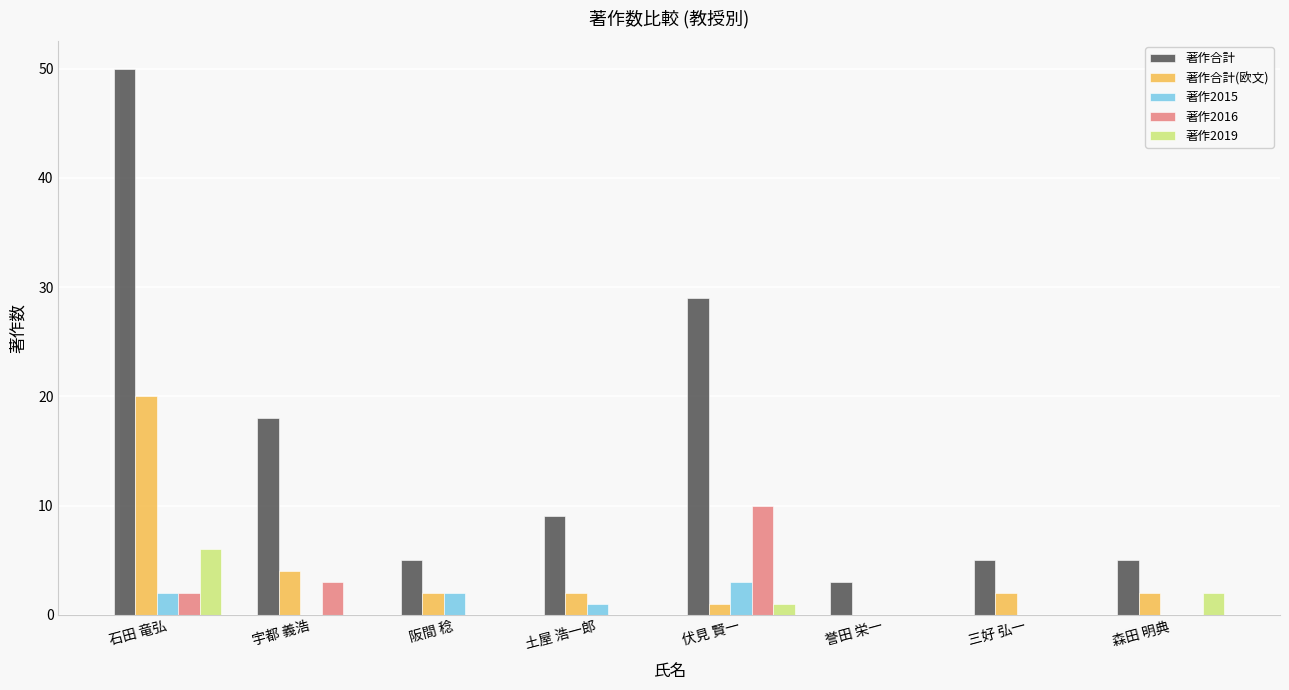

What is the sum of all 著作2015 values?

8